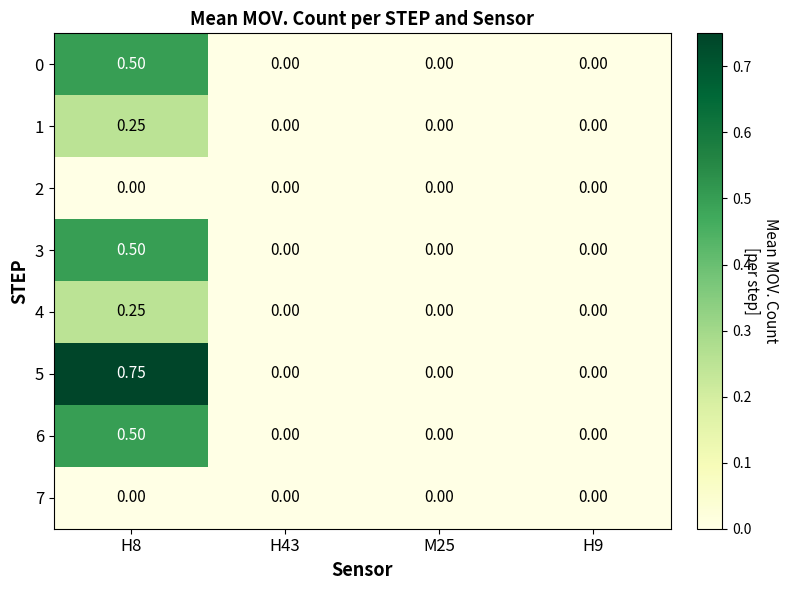

Which has a higher value, M25 or H8?

H8